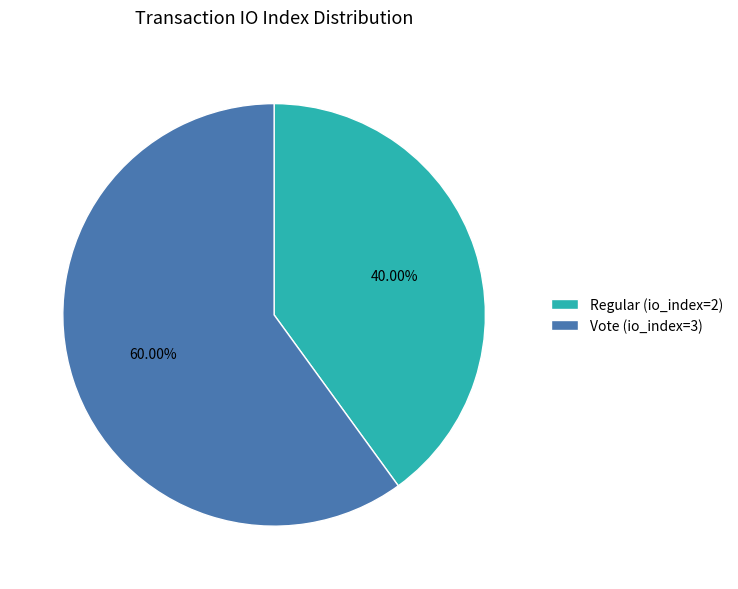

Which category has the biggest portion of the pie?

Vote (io_index=3)